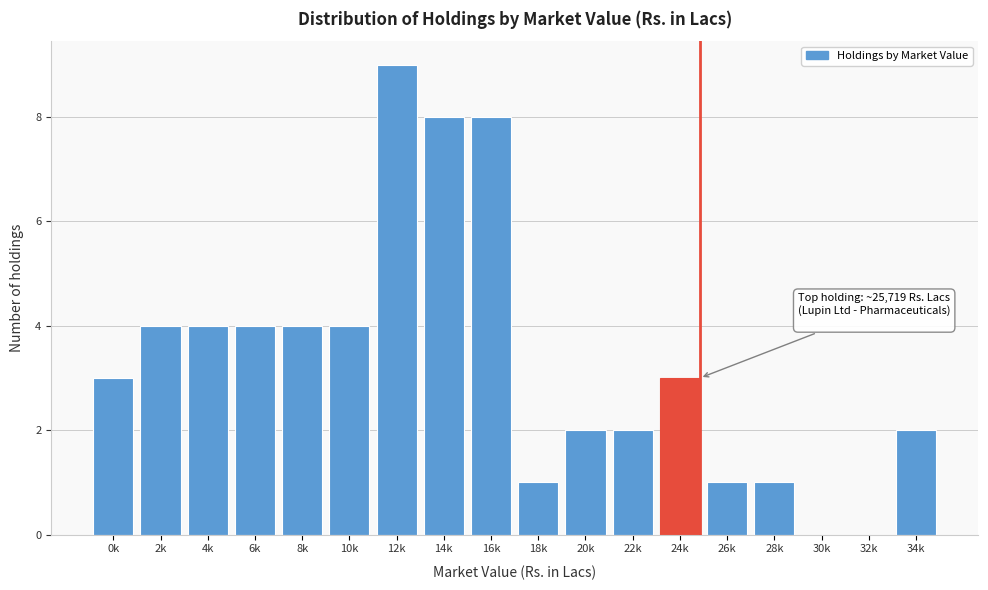

Reading right to left, extract all data points from this chart.

34k=2	32k=0	30k=0	28k=1	26k=1	24k=3	22k=2	20k=2	18k=1	16k=8	14k=8	12k=9	10k=4	8k=4	6k=4	4k=4	2k=4	0k=3